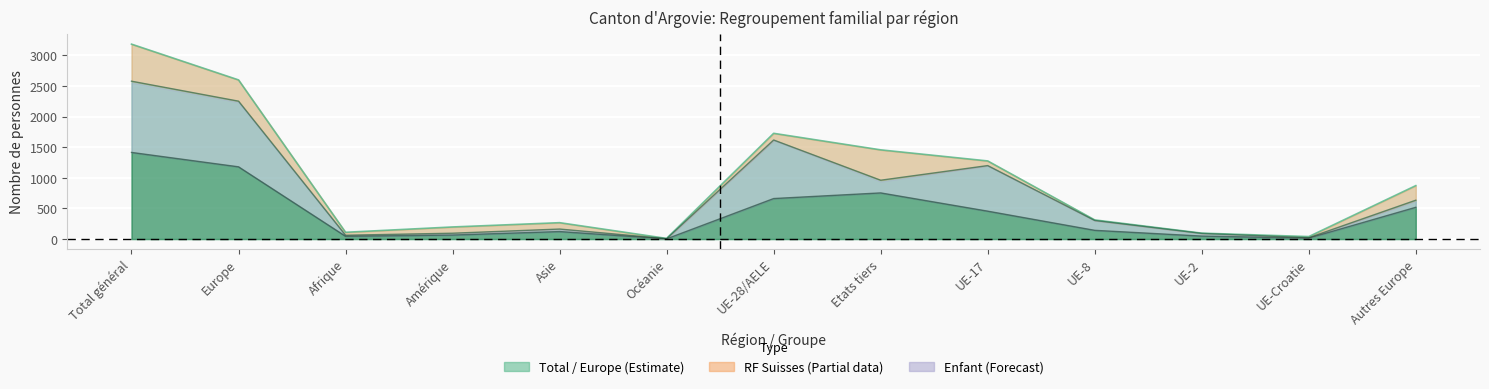

Which series has the largest range (max minus min)?

Total